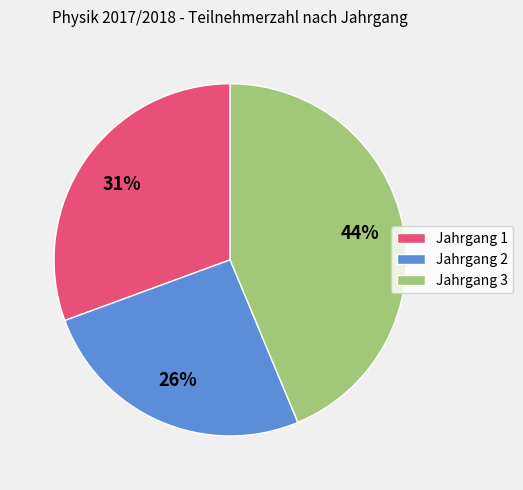

To the nearest percent, what is the difference between the Jahrgang 3 and Jahrgang 1 slice percentages?

13%